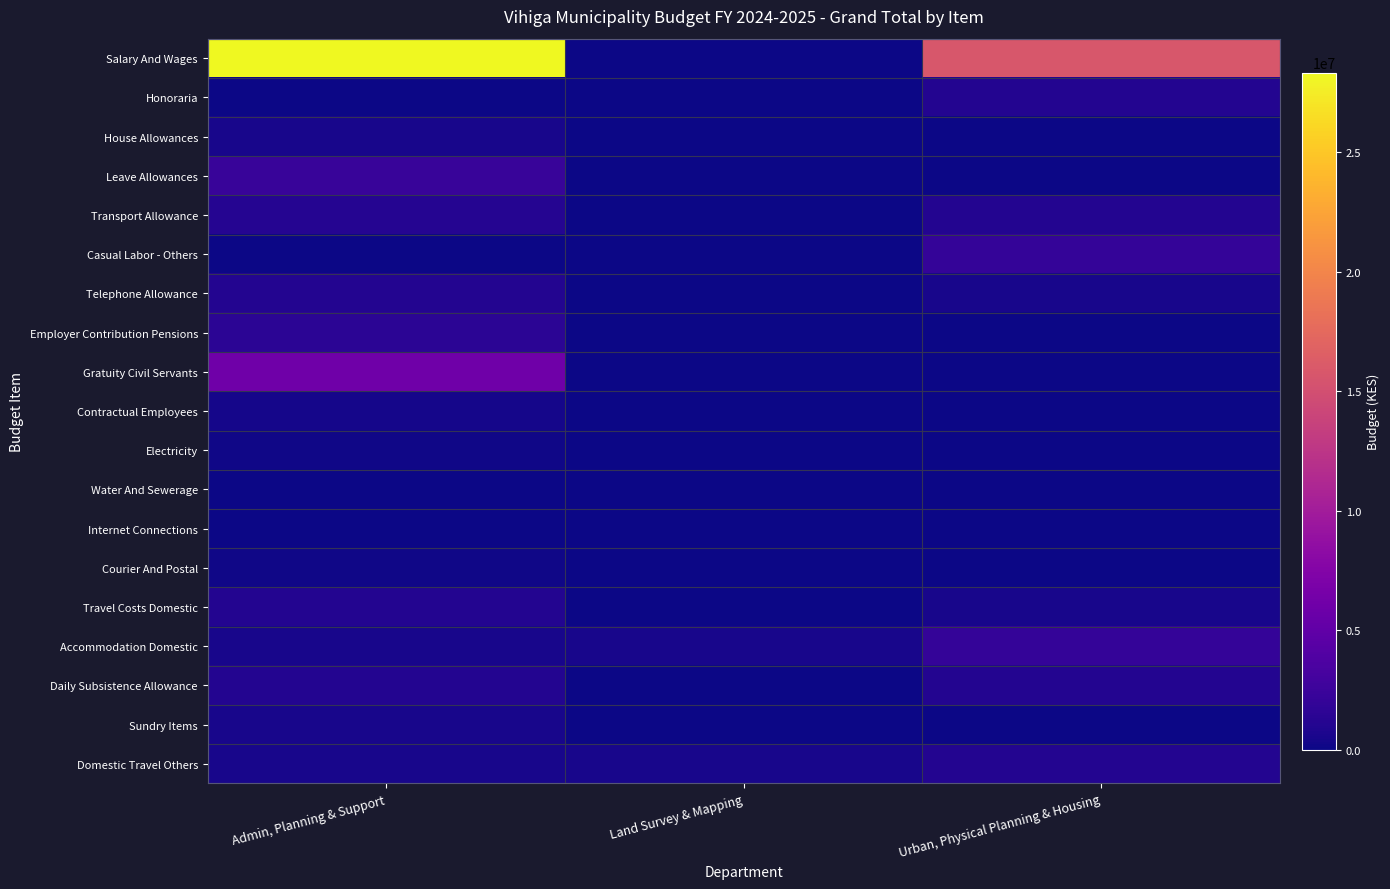

Reading right to left, transcribe all the data shown in this chart.

Salary And Wages: Urban, Physical Planning & Housing=15775511	Land Survey & Mapping=0	Admin, Planning & Support=28337143
Honoraria: Urban, Physical Planning & Housing=1000000	Land Survey & Mapping=0	Admin, Planning & Support=0
House Allowances: Urban, Physical Planning & Housing=0	Land Survey & Mapping=0	Admin, Planning & Support=546650
Leave Allowances: Urban, Physical Planning & Housing=0	Land Survey & Mapping=0	Admin, Planning & Support=2298813
Transport Allowance: Urban, Physical Planning & Housing=1000000	Land Survey & Mapping=0	Admin, Planning & Support=1200000
Casual Labor - Others: Urban, Physical Planning & Housing=2000000	Land Survey & Mapping=0	Admin, Planning & Support=0
Telephone Allowance: Urban, Physical Planning & Housing=500000	Land Survey & Mapping=0	Admin, Planning & Support=1000000
Employer Contribution Pensions: Urban, Physical Planning & Housing=0	Land Survey & Mapping=0	Admin, Planning & Support=1500000
Gratuity Civil Servants: Urban, Physical Planning & Housing=0	Land Survey & Mapping=0	Admin, Planning & Support=6000000
Contractual Employees: Urban, Physical Planning & Housing=0	Land Survey & Mapping=0	Admin, Planning & Support=365442
Electricity: Urban, Physical Planning & Housing=0	Land Survey & Mapping=0	Admin, Planning & Support=129060
Water And Sewerage: Urban, Physical Planning & Housing=50000	Land Survey & Mapping=0	Admin, Planning & Support=0
Internet Connections: Urban, Physical Planning & Housing=40000	Land Survey & Mapping=0	Admin, Planning & Support=100000
Courier And Postal: Urban, Physical Planning & Housing=0	Land Survey & Mapping=0	Admin, Planning & Support=150000
Travel Costs Domestic: Urban, Physical Planning & Housing=500000	Land Survey & Mapping=0	Admin, Planning & Support=1000000
Accommodation Domestic: Urban, Physical Planning & Housing=2000000	Land Survey & Mapping=500000	Admin, Planning & Support=500000
Daily Subsistence Allowance: Urban, Physical Planning & Housing=1000000	Land Survey & Mapping=0	Admin, Planning & Support=1000000
Sundry Items: Urban, Physical Planning & Housing=100000	Land Survey & Mapping=0	Admin, Planning & Support=500000
Domestic Travel Others: Urban, Physical Planning & Housing=1000000	Land Survey & Mapping=500000	Admin, Planning & Support=500000